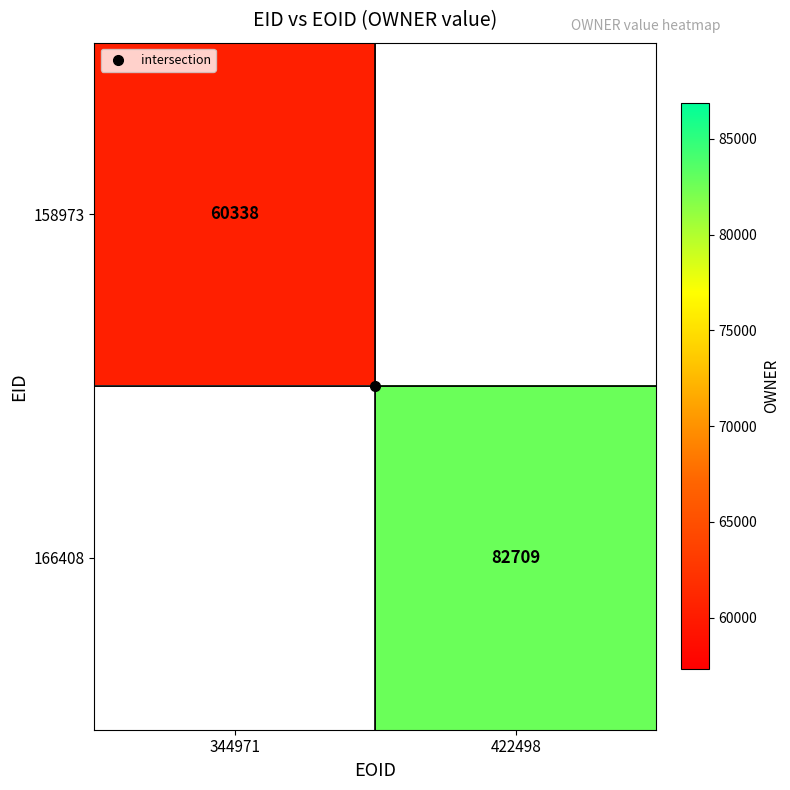

Is it true that 158973 equals 60338.0 at 344971?

True